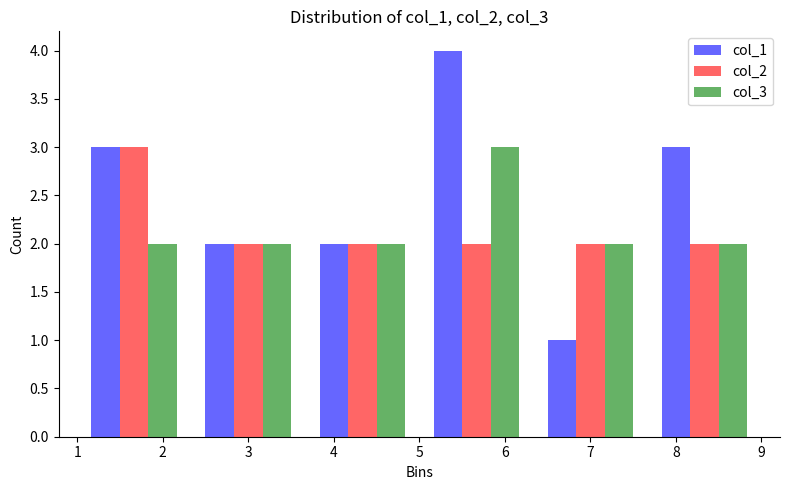

In the col_3 series, which range on the x-axis has the tallest bar?

5.0 to 6.3